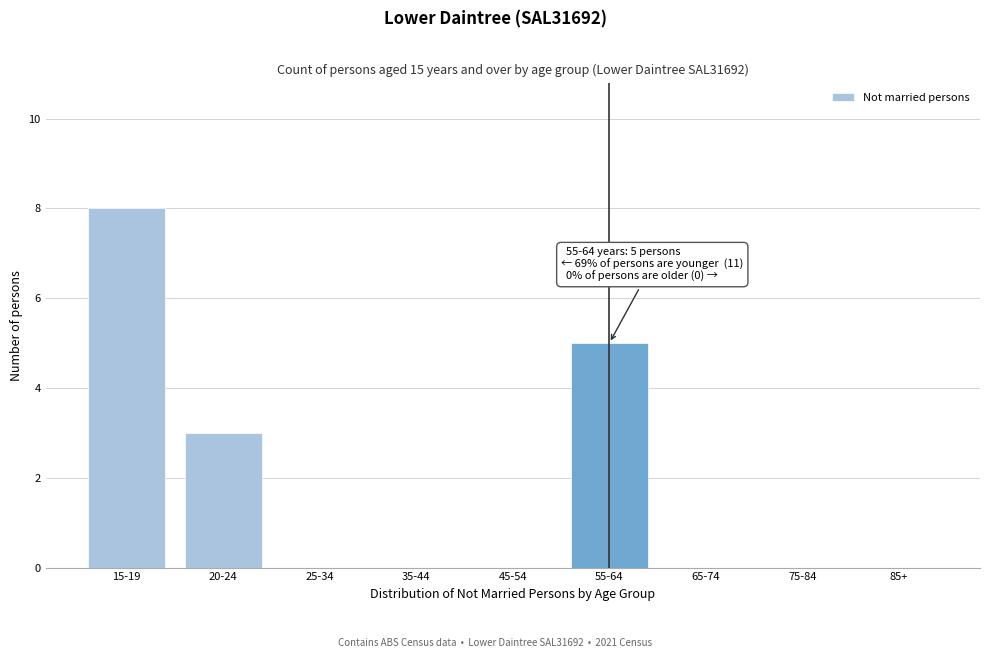

Reading left to right, what are all the values shown in this chart?

15-19=8	20-24=3	25-34=0	35-44=0	45-54=0	55-64=5	65-74=0	75-84=0	85+=0